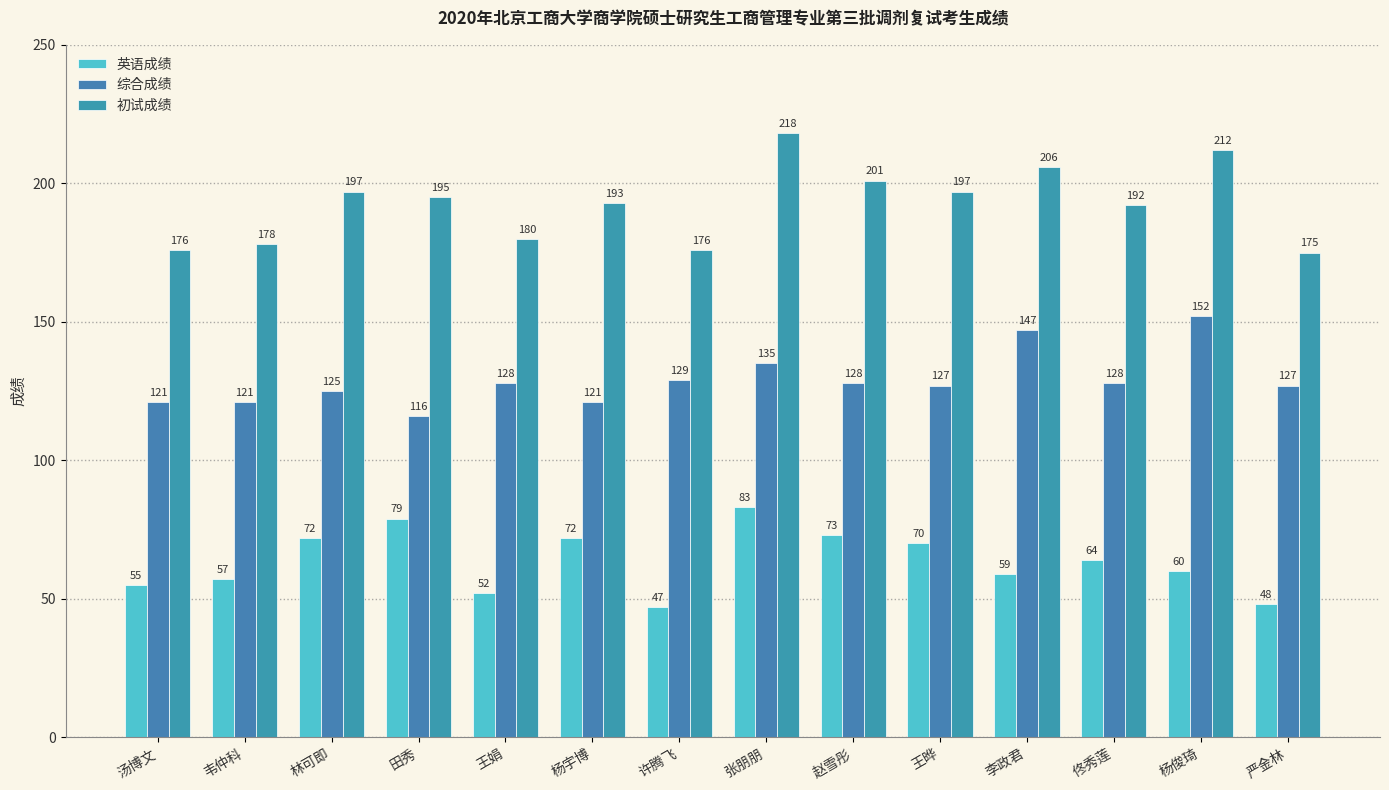

Does the chart contain stacked bars?

No